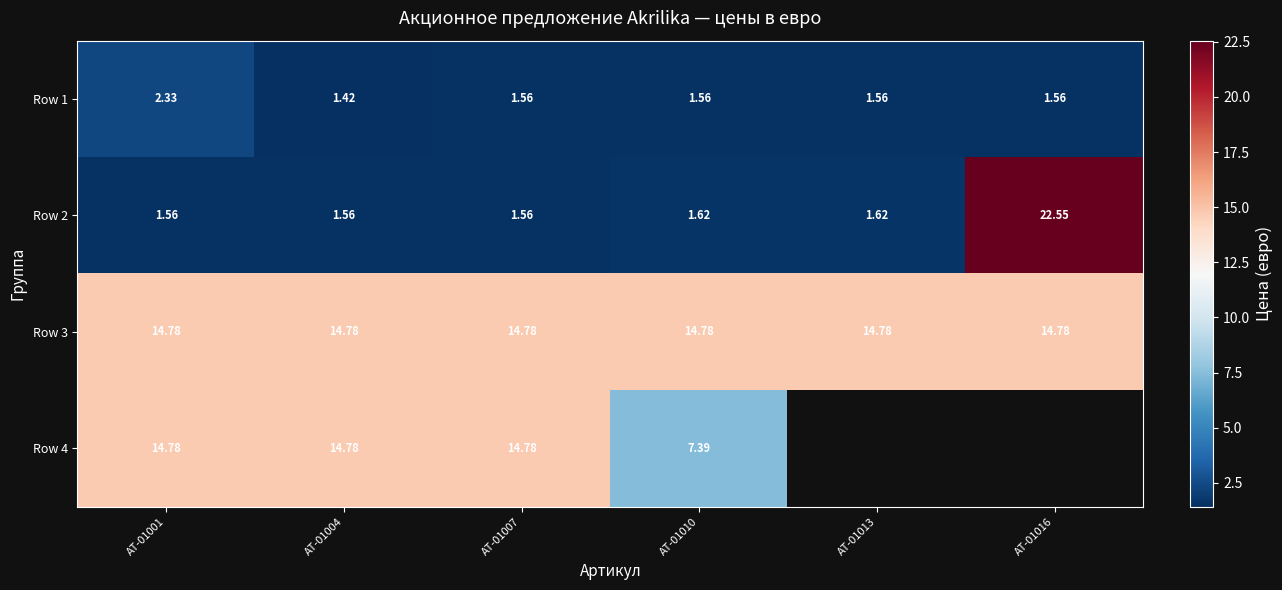

Between AT-01007 and AT-01010, which is larger?

AT-01007